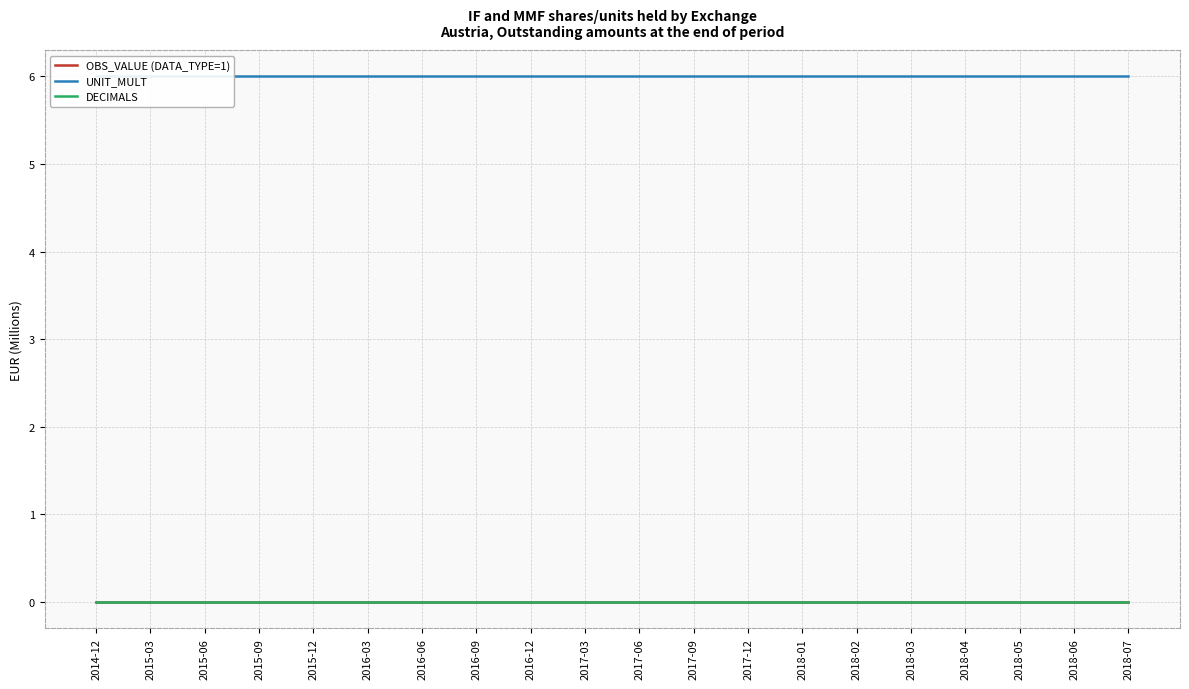

Which has a higher value, 2018-03 or 2016-12?

2018-03